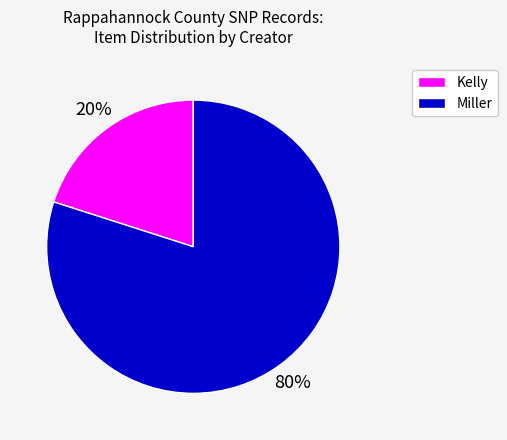

Is there a majority slice in this chart?

Yes